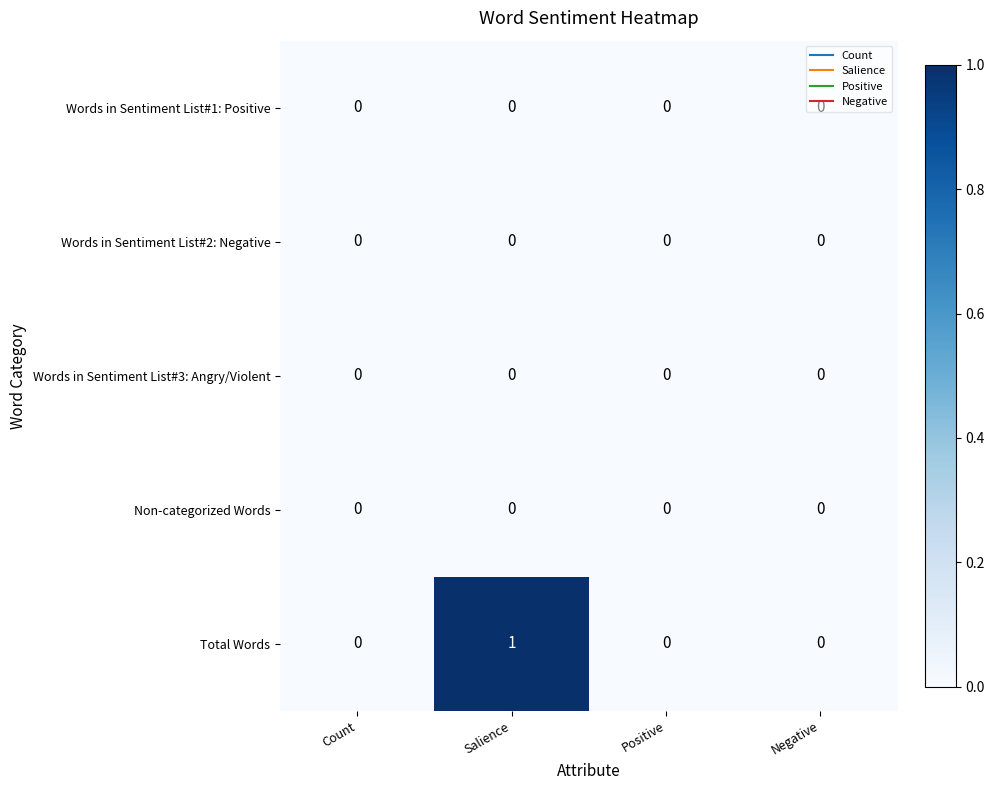

Which series has the largest range (max minus min)?

Total Words